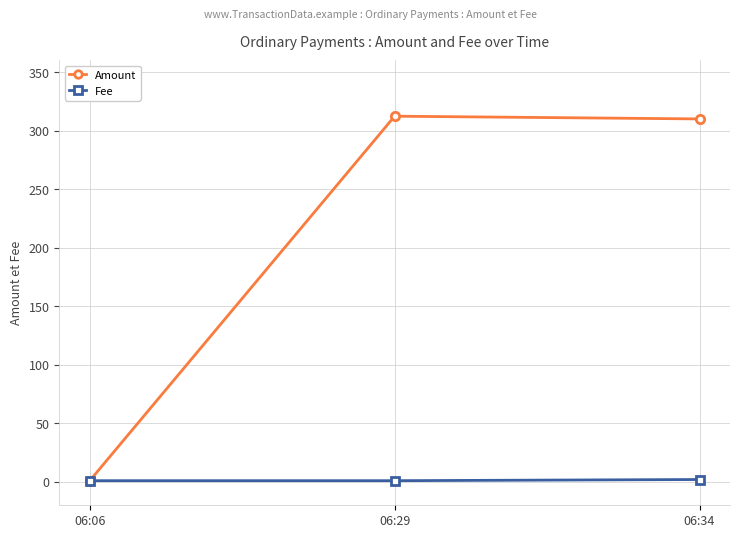

What is the value of the Amount point at the 3rd from the left?

310.0